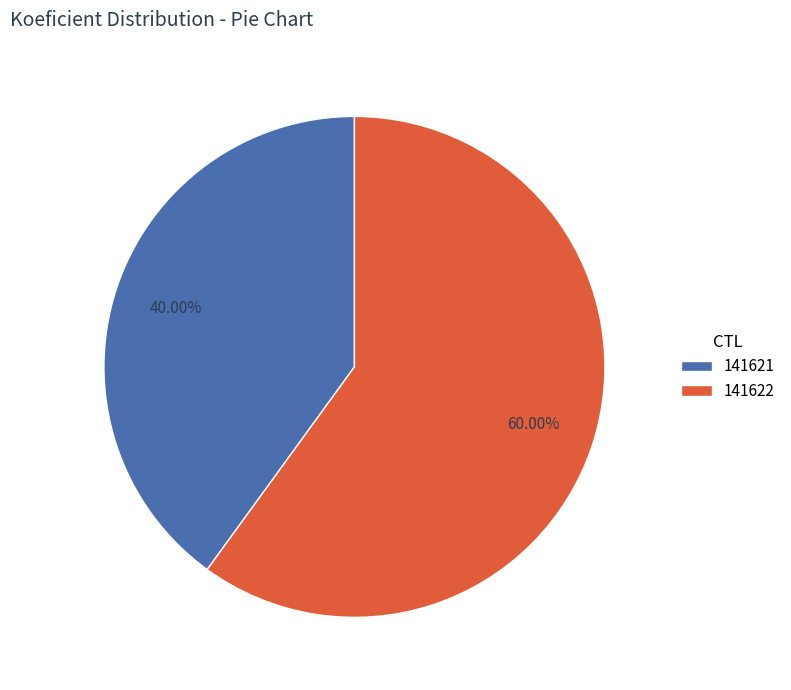

Which slice is the smallest?

141621